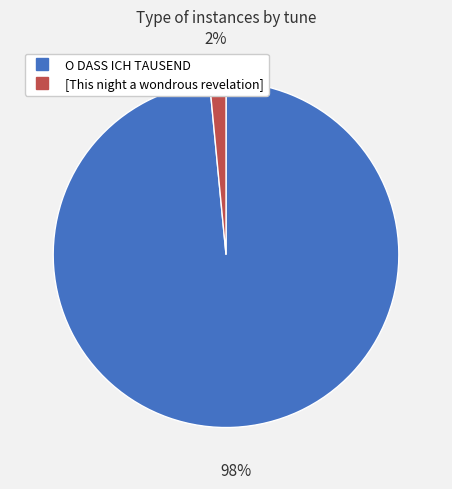

The O DASS ICH TAUSEND slice represents 84% of the pie. True or false?

False